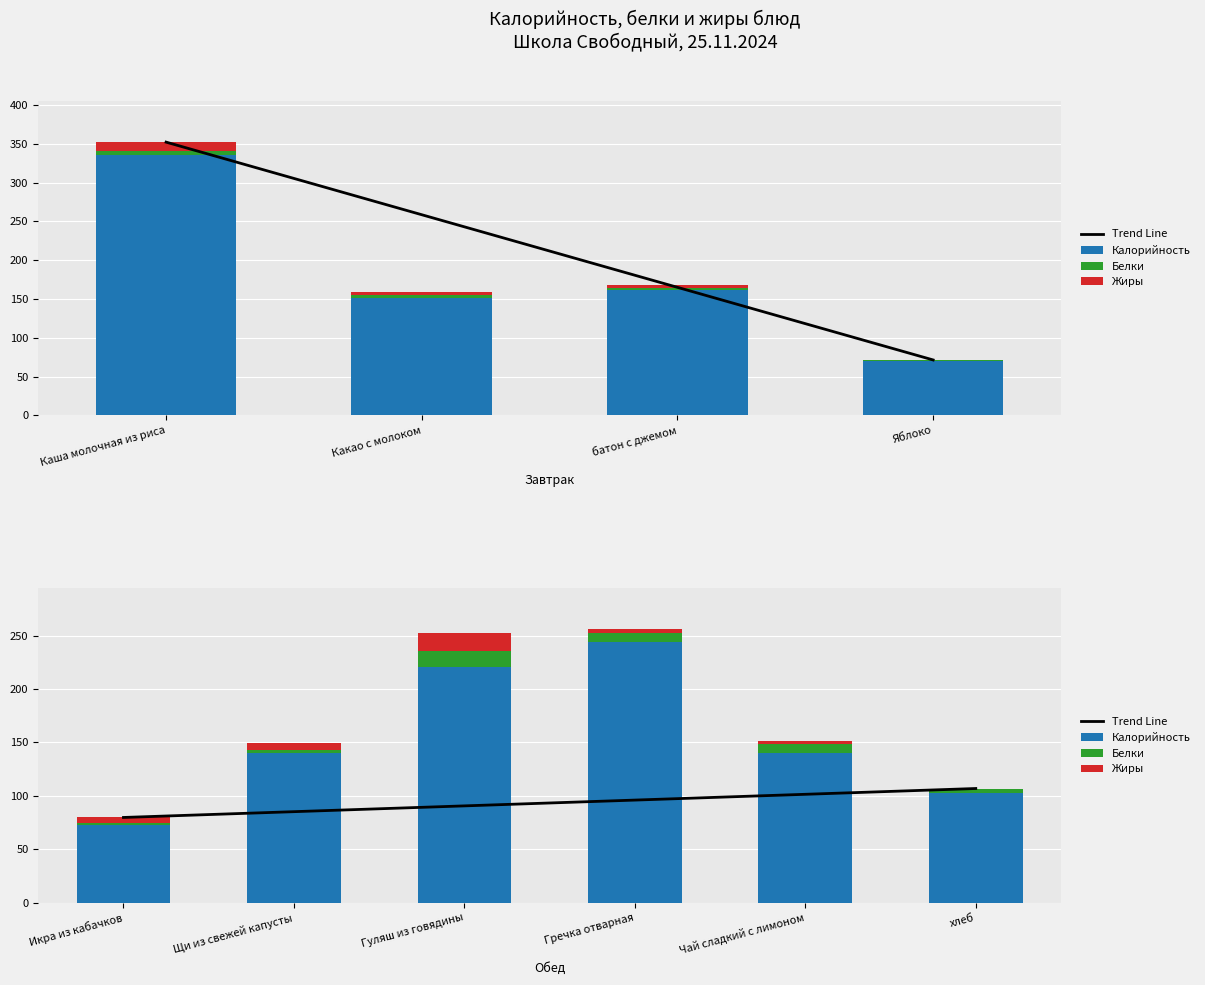

How many groups of bars are there?

6